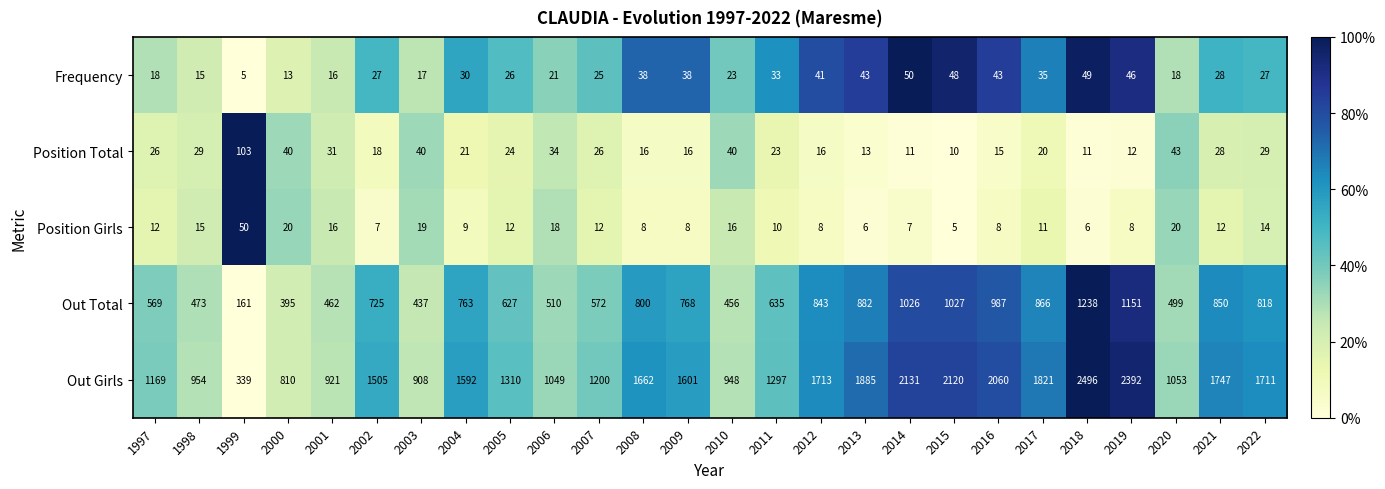

What is the difference between the Position Total values at 2009 and 2004?

5